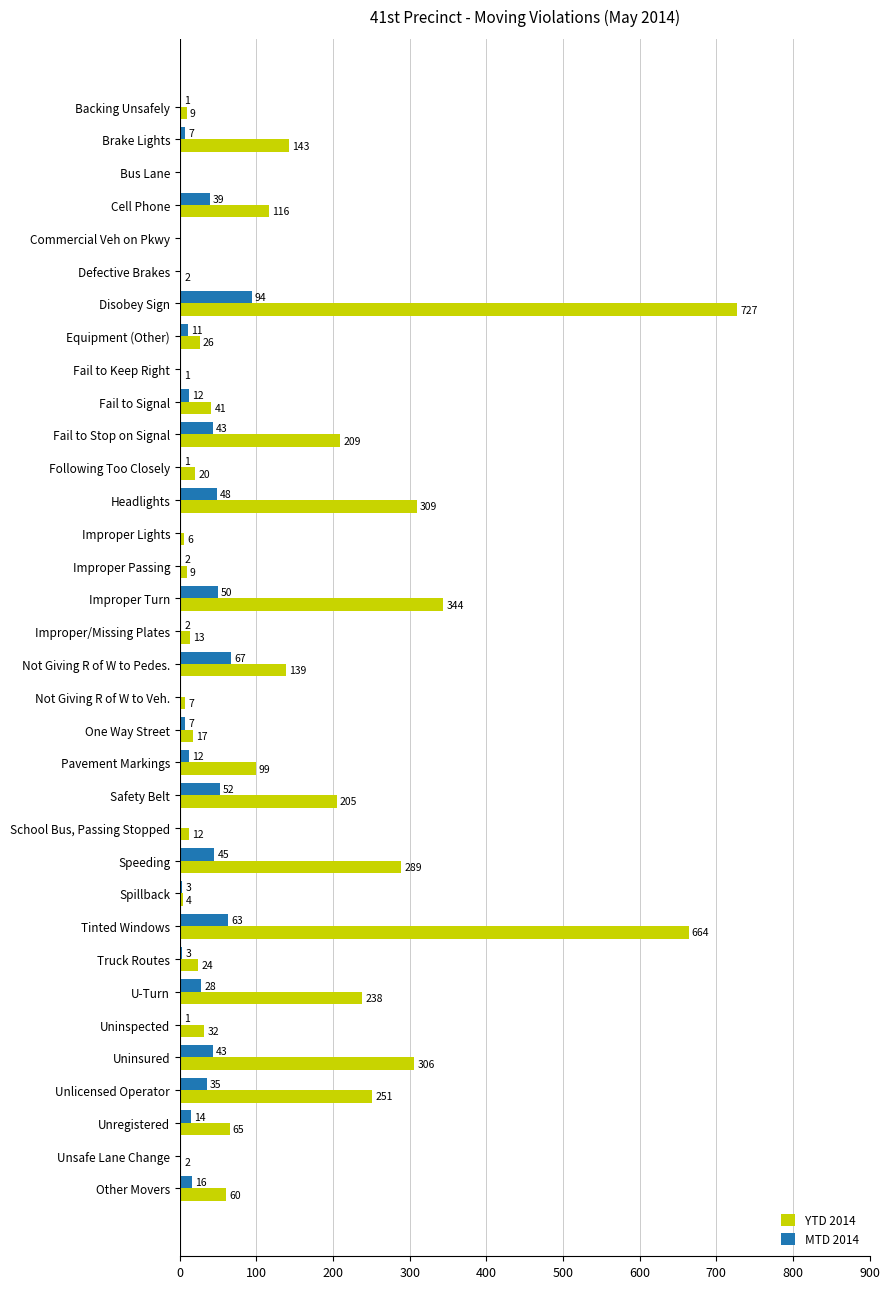

What is the greatest value displayed?

727